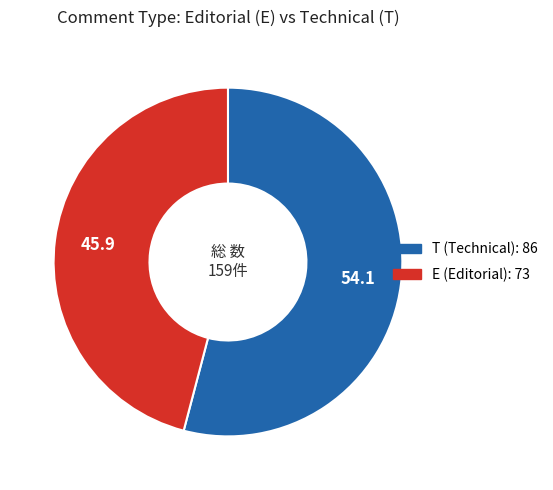

Is T the majority of the pie?

Yes